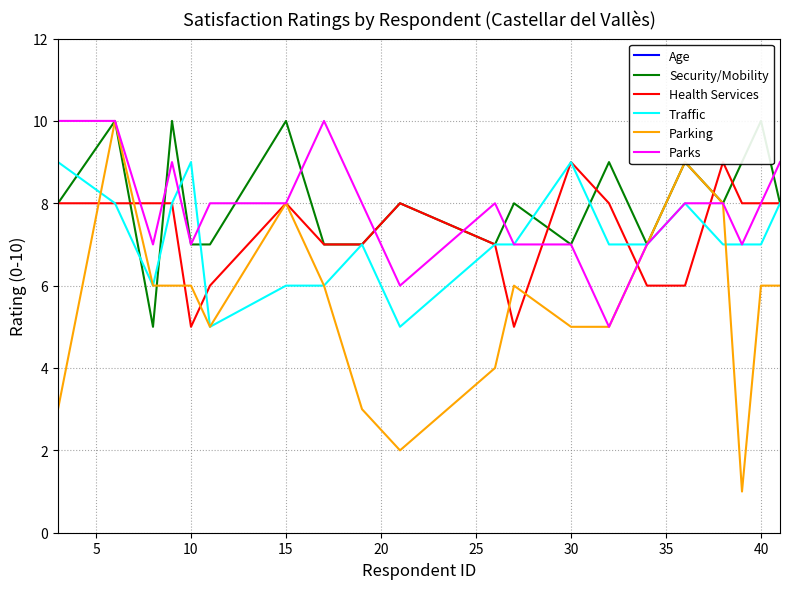

Which series ends up on top after the final intersection of Traffic and Health Services?

Health Services